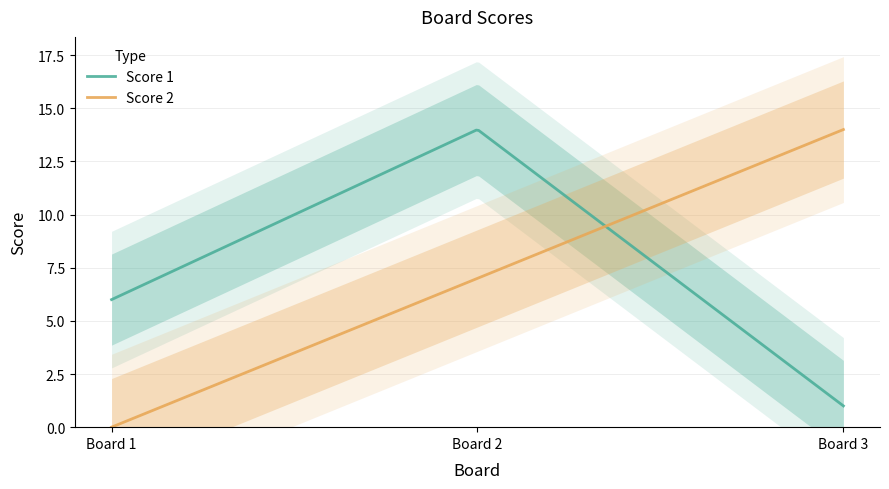

What is the maximum value for Score 2?

14.0